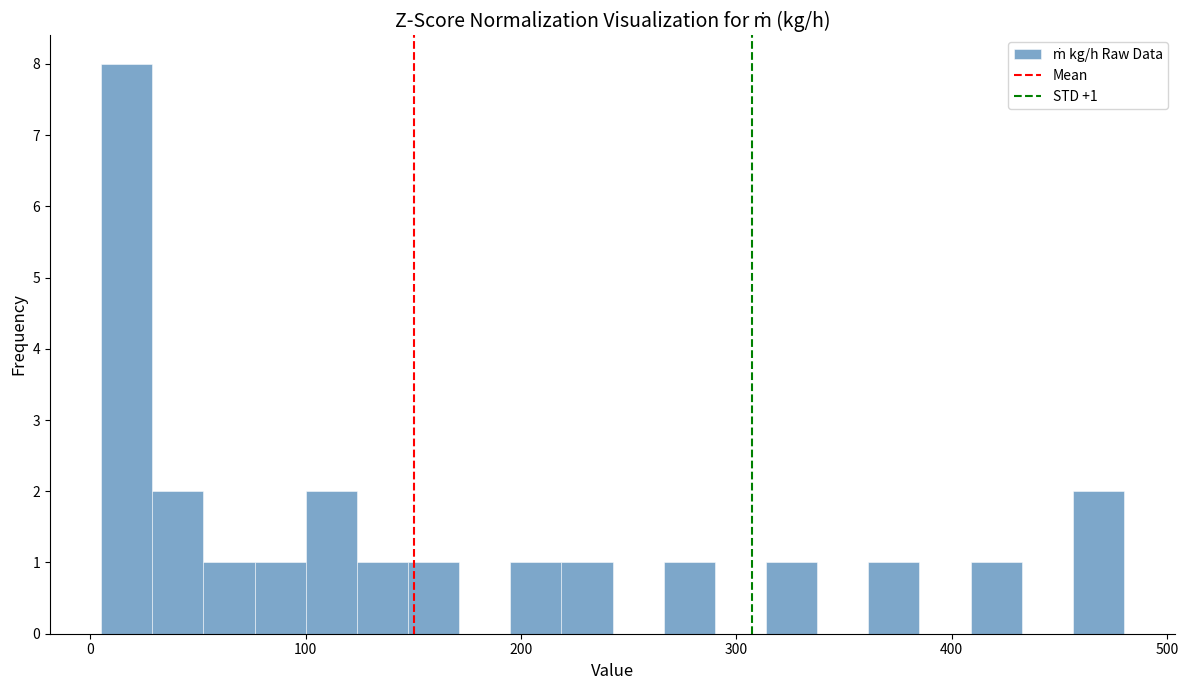

Read against the x-axis, roughly where is the centre of the tallest bar?

20